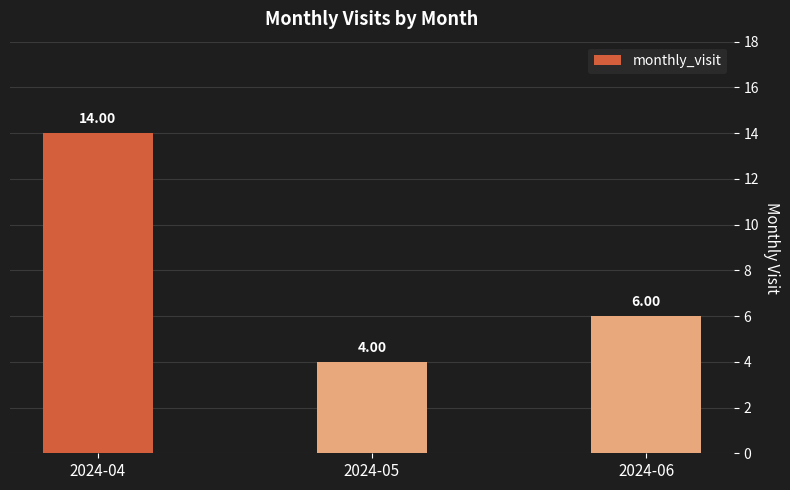

List the labels in order of value, largest first.

2024-04, 2024-06, 2024-05